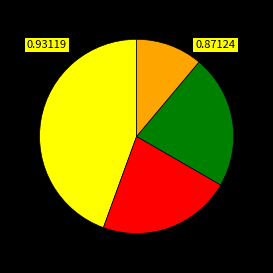

Count the number of slices in the pie.

4